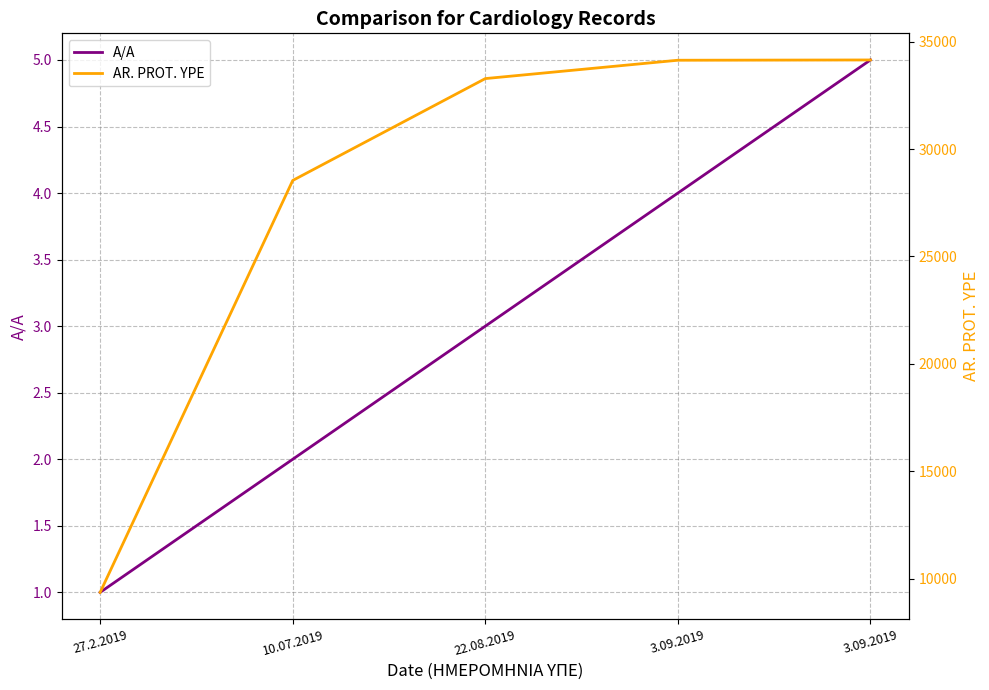

Between 3.09.2019 and 27.2.2019, which is larger?

3.09.2019